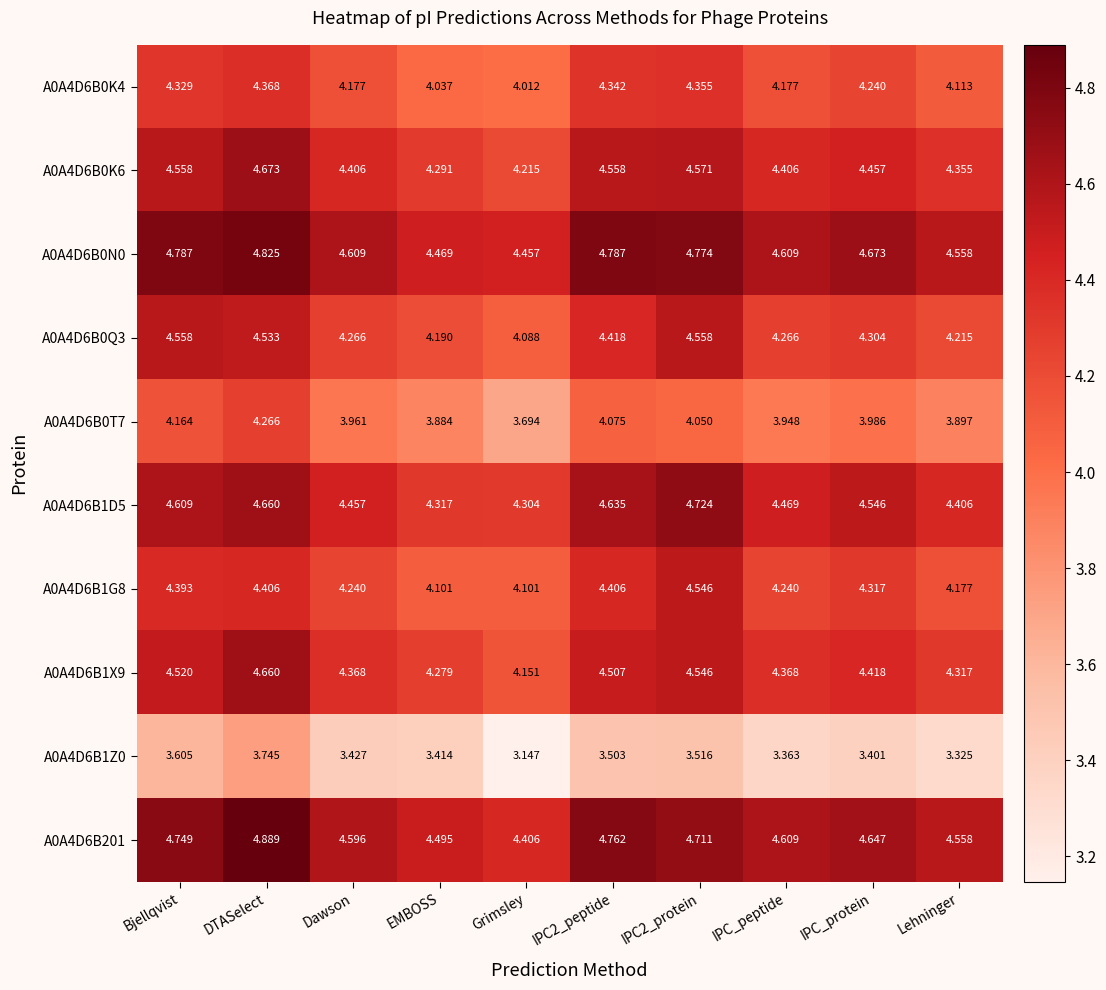

At which category is the sum across all series the highest?

DTASelect